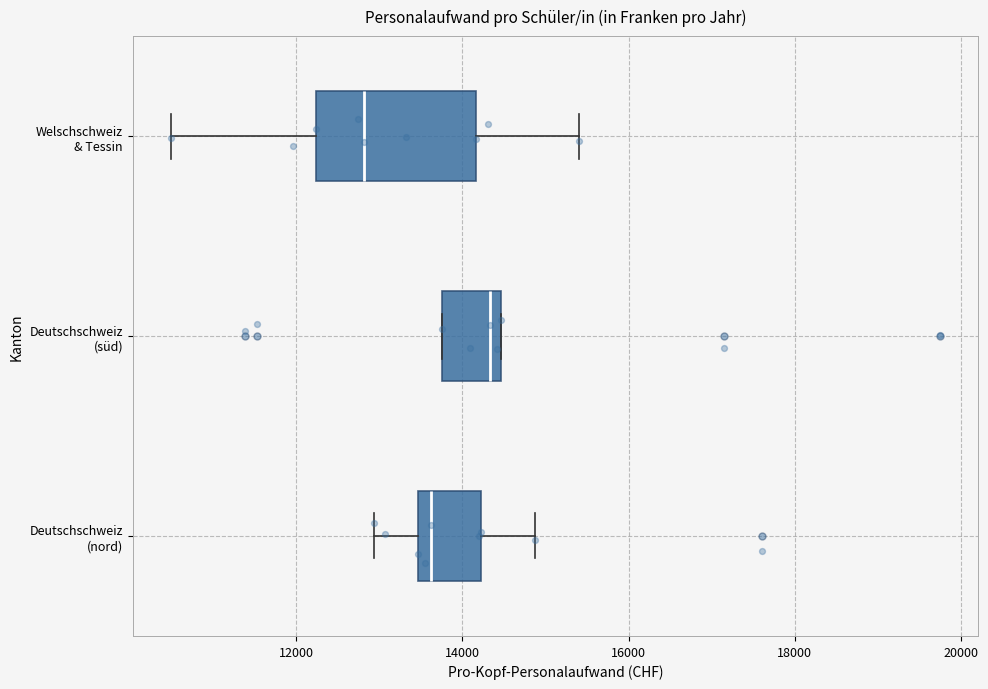

Where is the right edge of the box for Deutschschweiz (nord) on the x-axis? The values are not printed on the chart, so give them approximately, as read against the axis.

14200